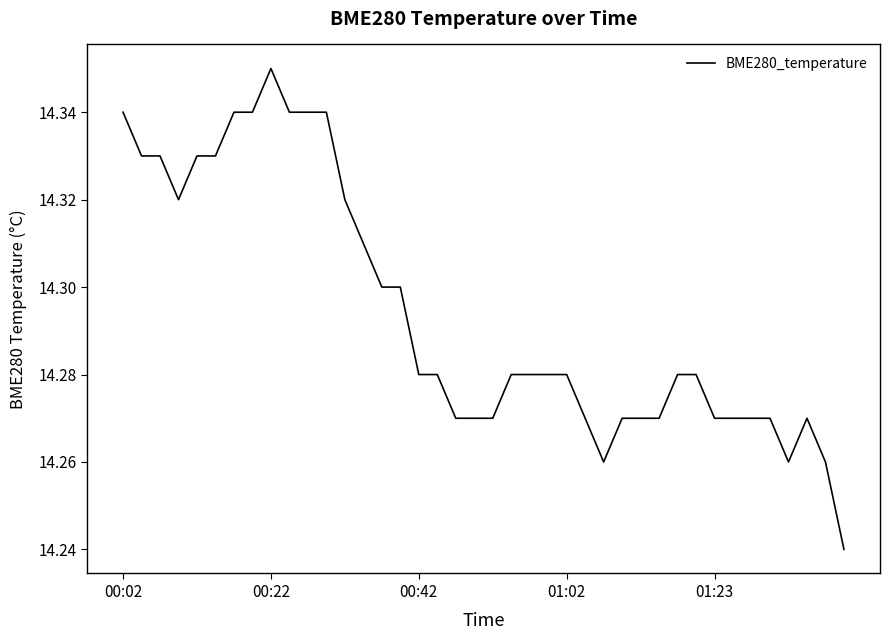

Which label corresponds to the largest value in the chart?

00:22